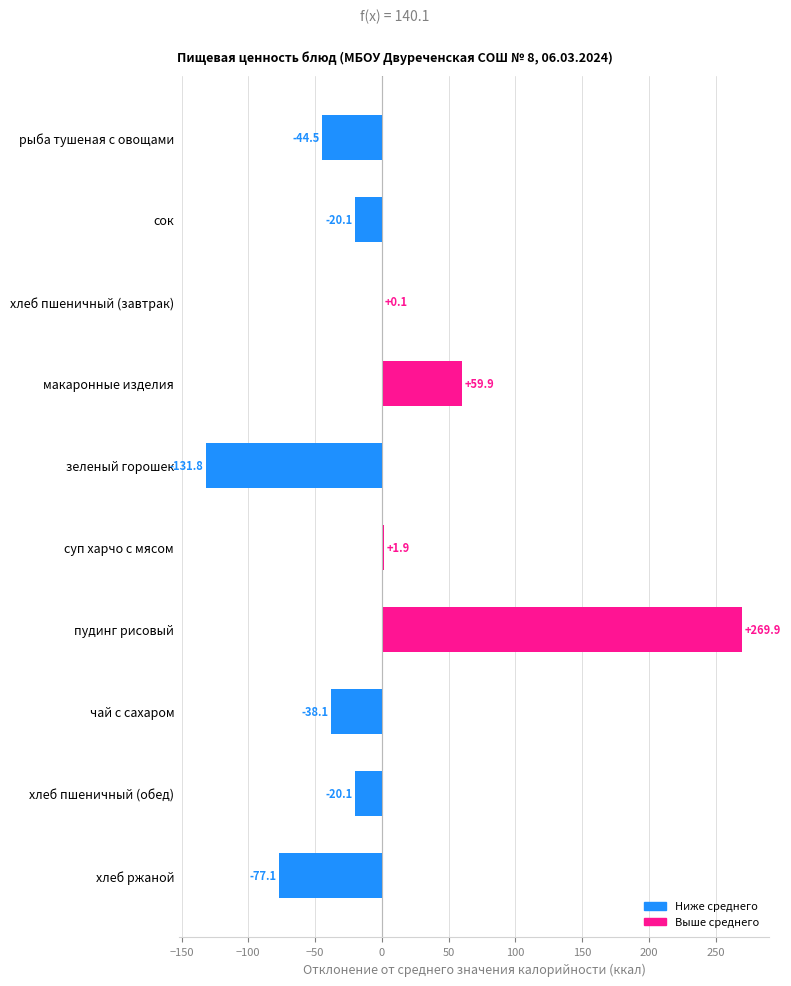

What is the approximate value at пудинг рисовый?

269.9